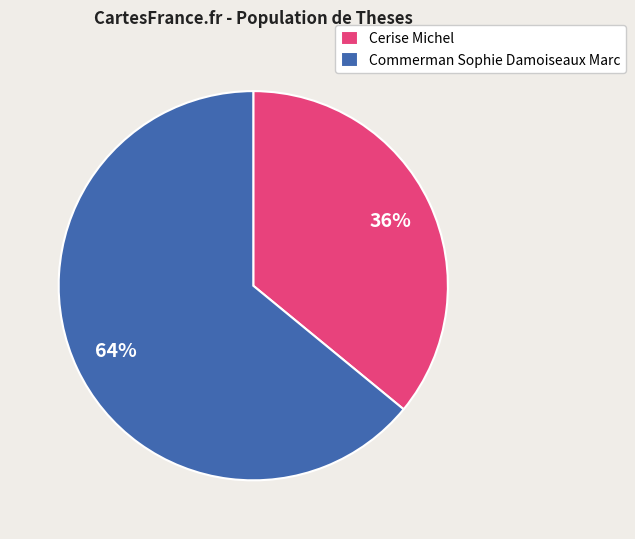

The Cerise Michel slice represents 26% of the pie. True or false?

False